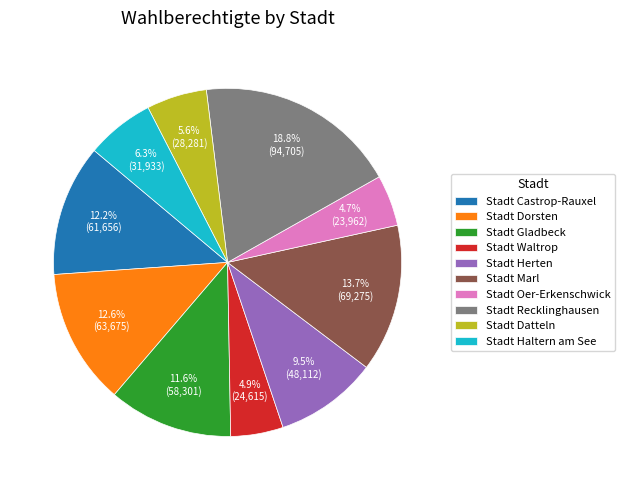

Which category has the biggest portion of the pie?

Stadt Recklinghausen